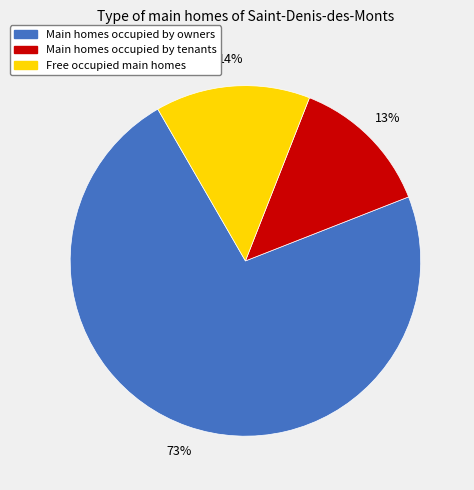

To the nearest percent, what is the difference between the largest and smallest slice percentages?

60%